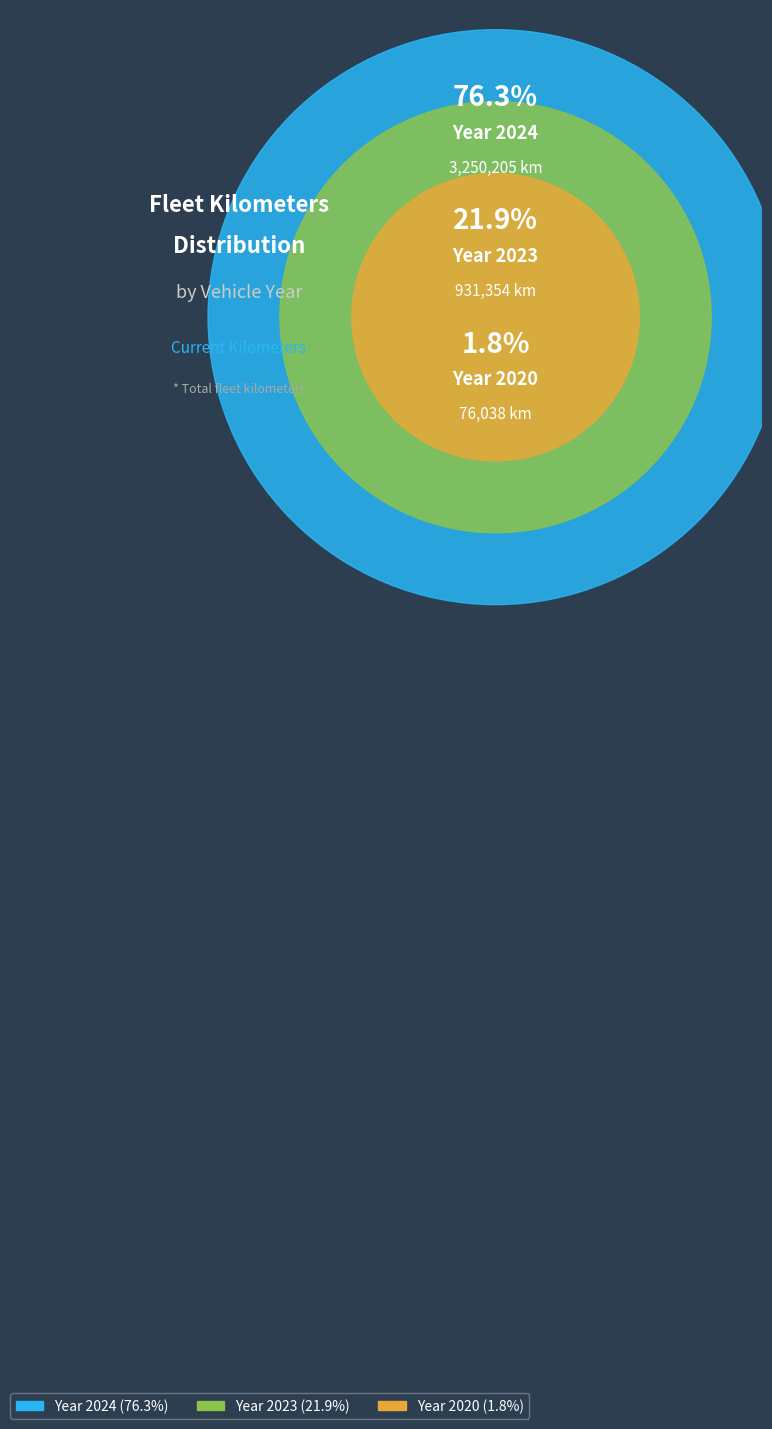

Is it true that 2024 is 76% of the pie?

True